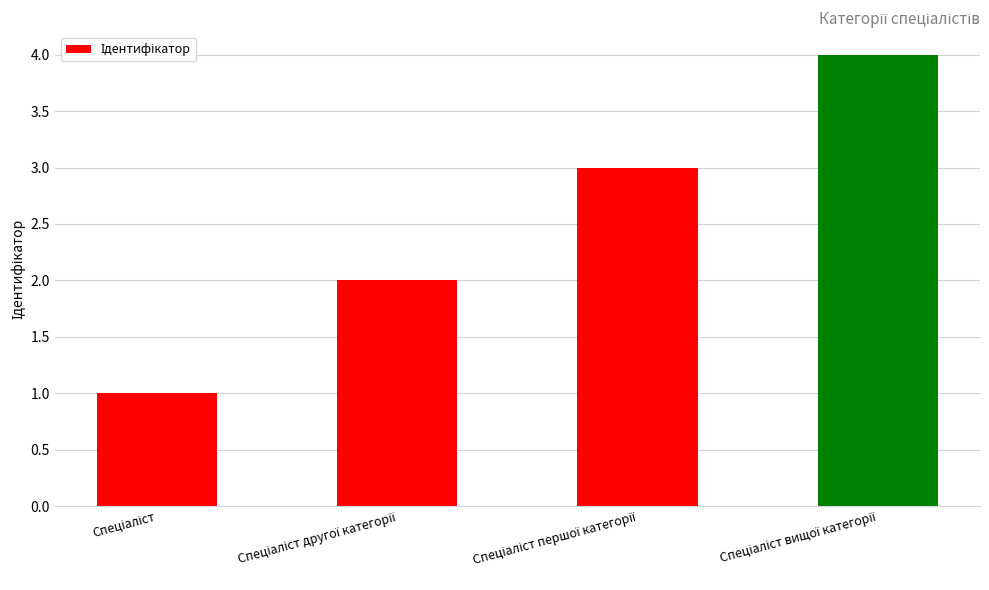

How many data points are less than 3?

2